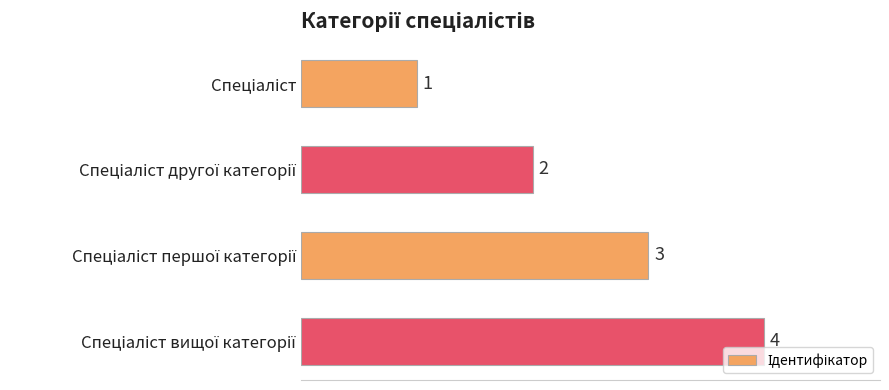

What is the maximum value shown in the chart?

4